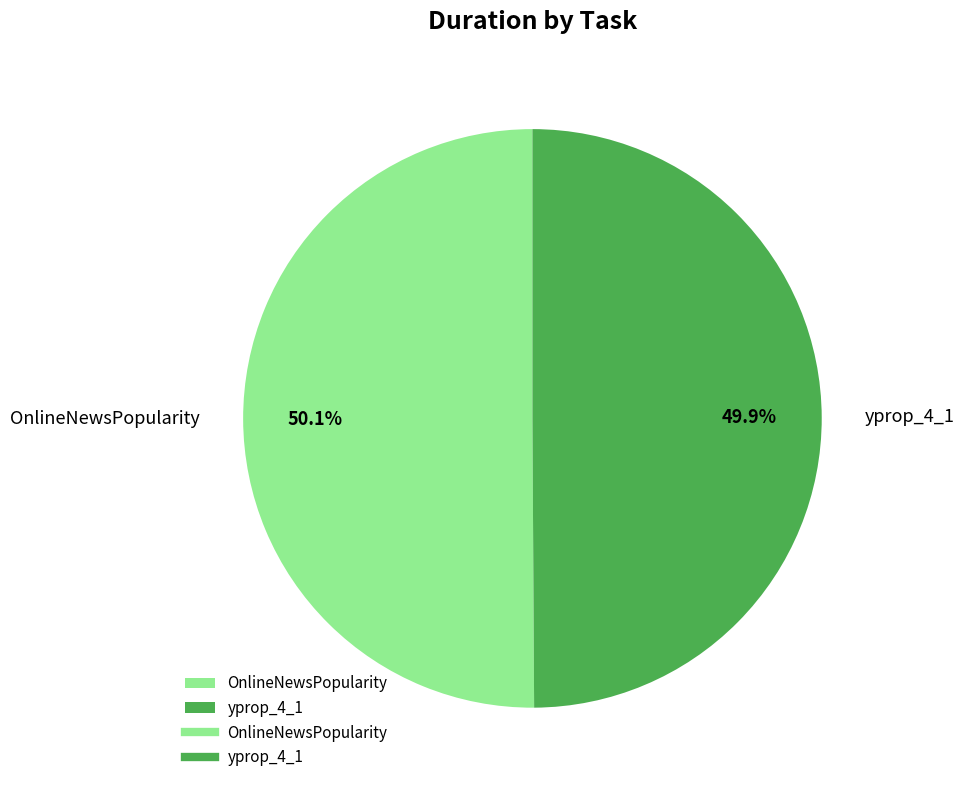

What is the ratio of the value at OnlineNewsPopularity to the value at yprop_4_1?

1.0